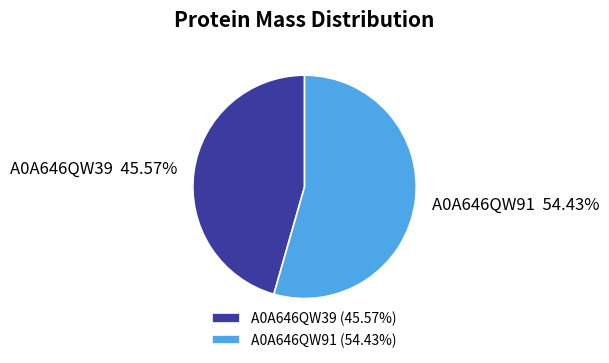

To the nearest percent, what percentage of the pie is A0A646QW91?

54%